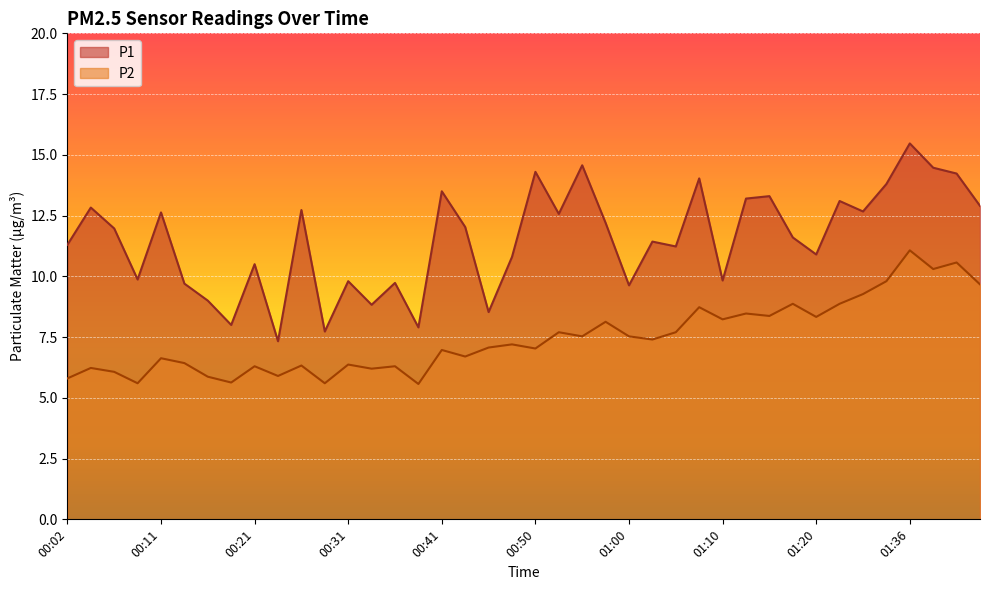

Rank the series by their average value, from lowest to highest.

P2, P1